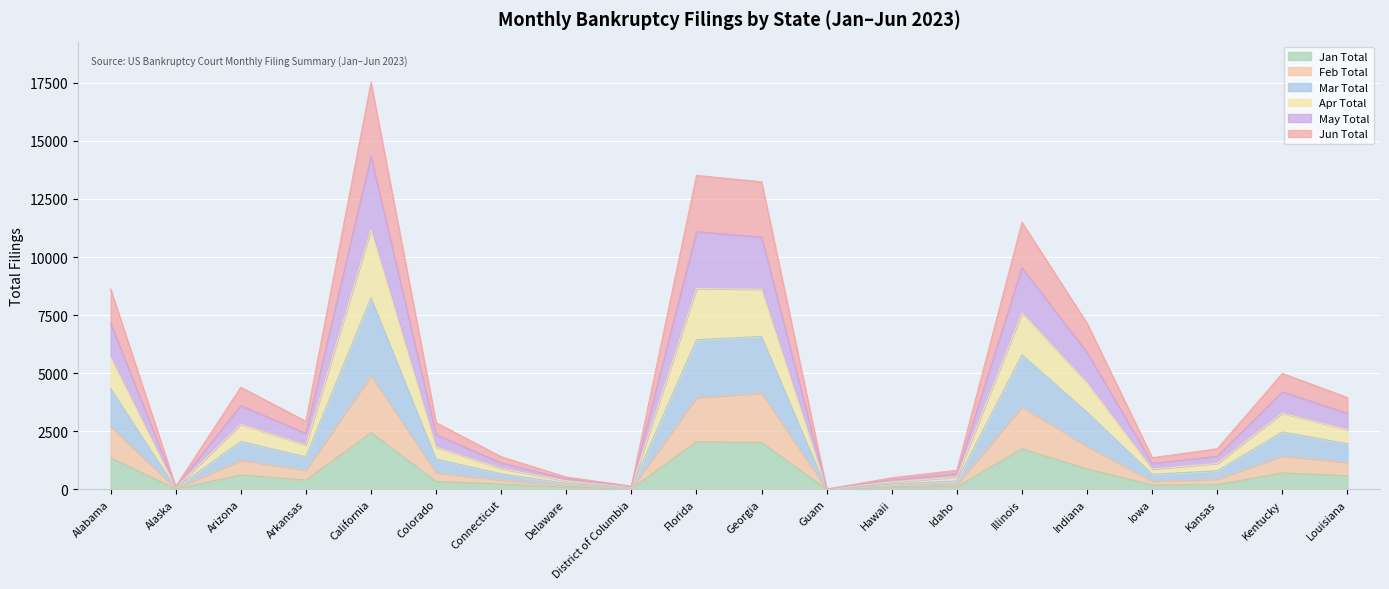

What is the difference between the Jan Total values at Arkansas and Louisiana?

188